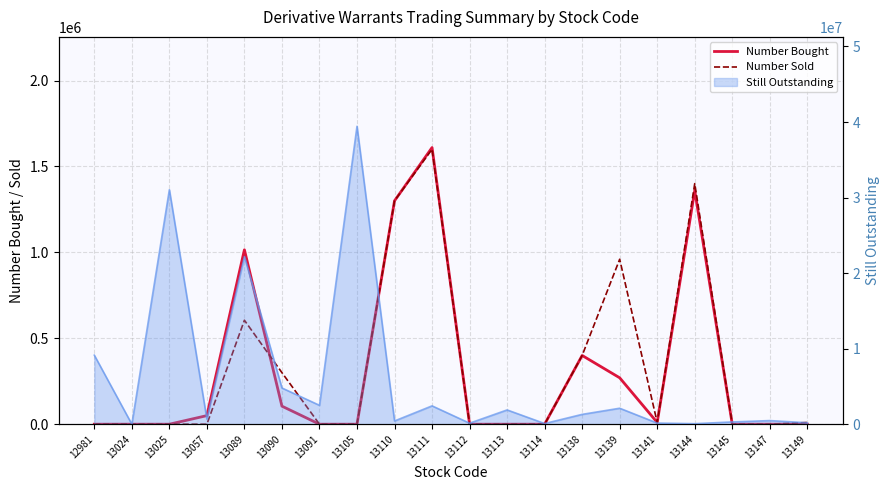

In Number Sold, how many points are higher than both neighbors (excluding endpoints)?

4